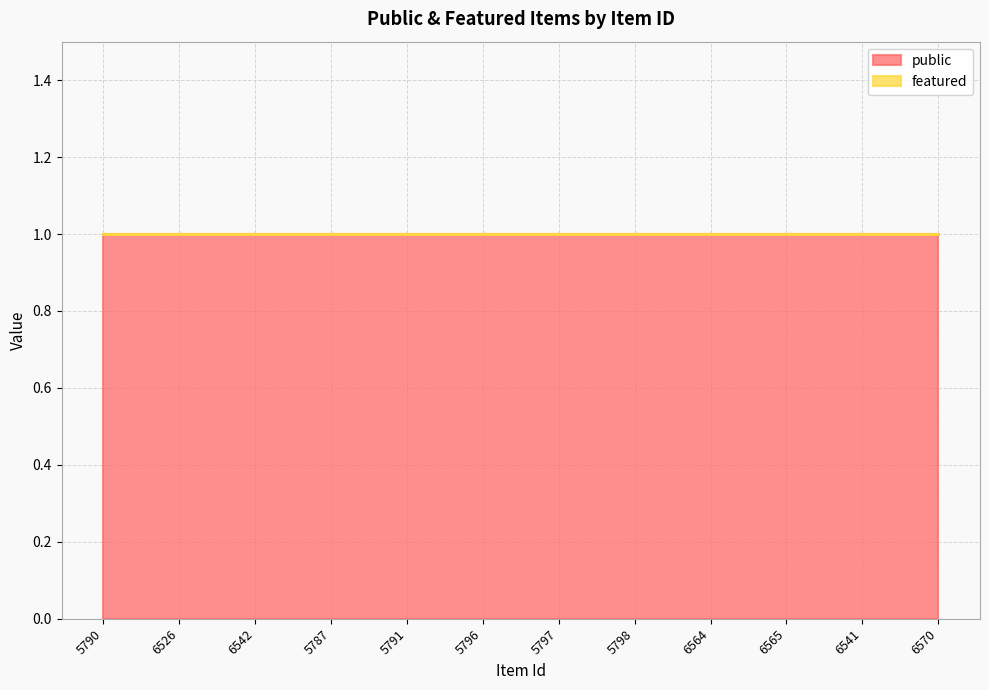

What is the label of the 10th point from the right?

6542